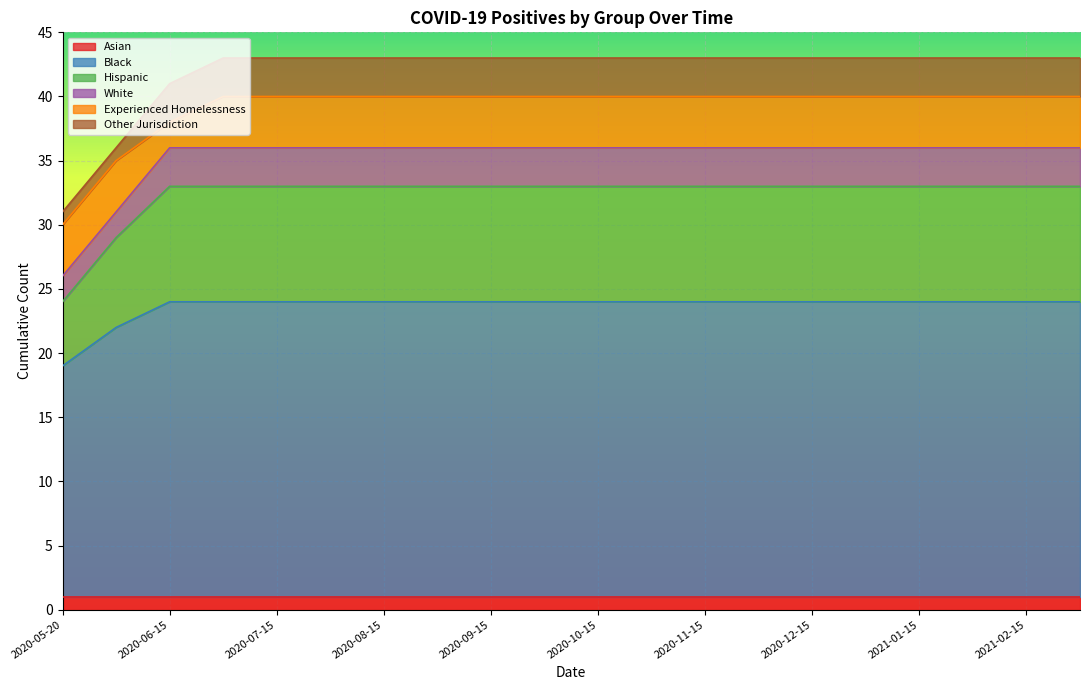

Where is Black nearest to the value 20?

2020-06-01